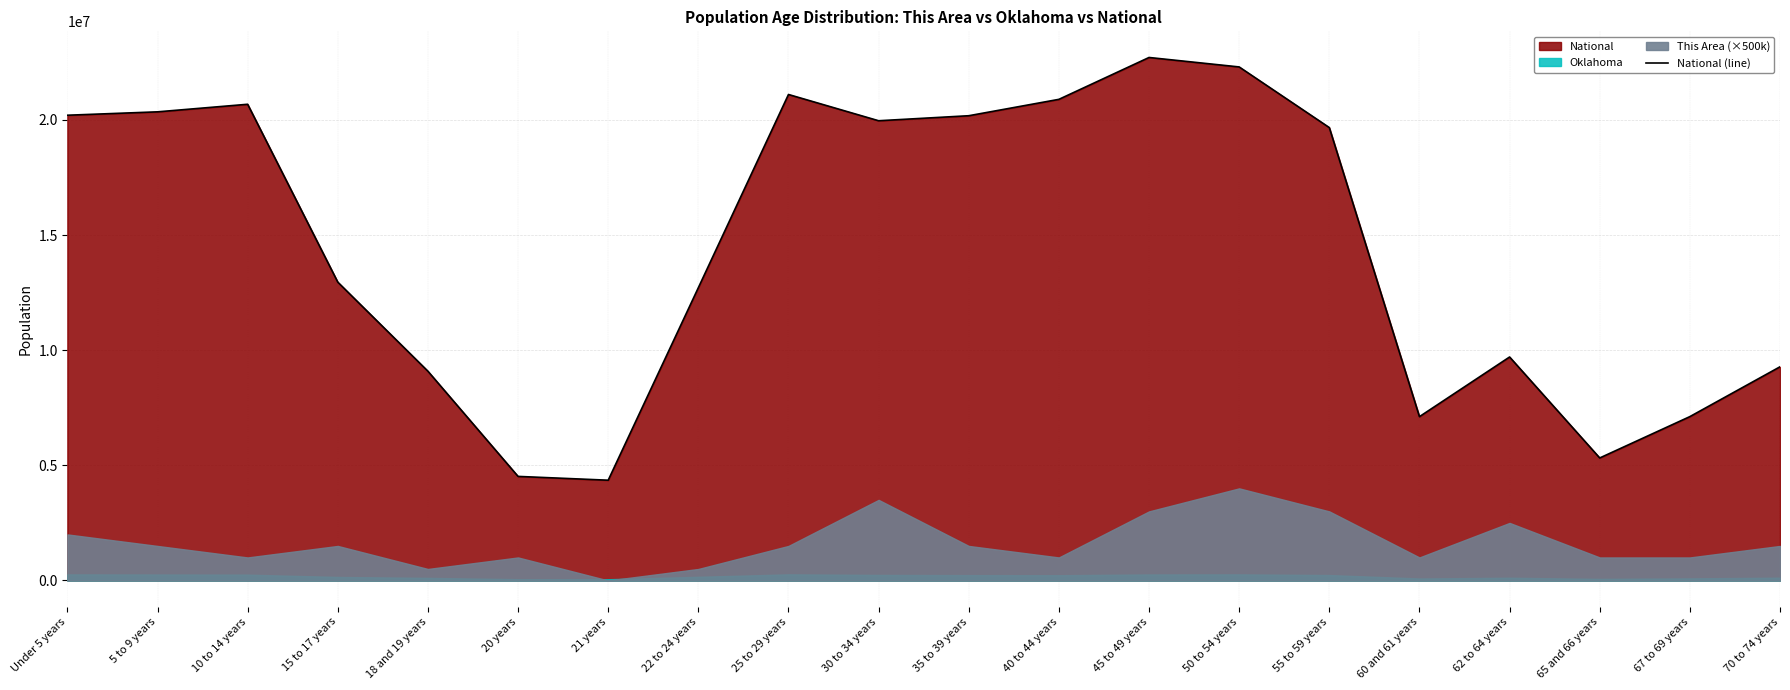

List the labels in order of value, largest first.

45 to 49 years, 50 to 54 years, 25 to 29 years, 40 to 44 years, 10 to 14 years, 5 to 9 years, Under 5 years, 35 to 39 years, 30 to 34 years, 55 to 59 years, 15 to 17 years, 22 to 24 years, 62 to 64 years, 70 to 74 years, 18 and 19 years, 67 to 69 years, 60 and 61 years, 65 and 66 years, 20 years, 21 years